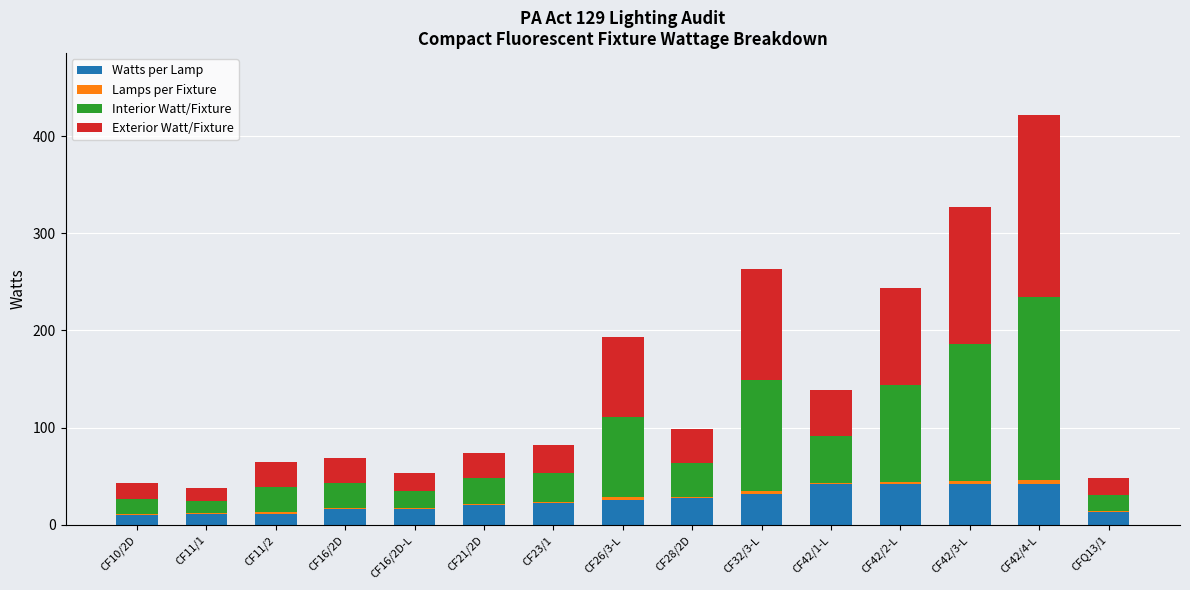

Are the bars horizontal?

No